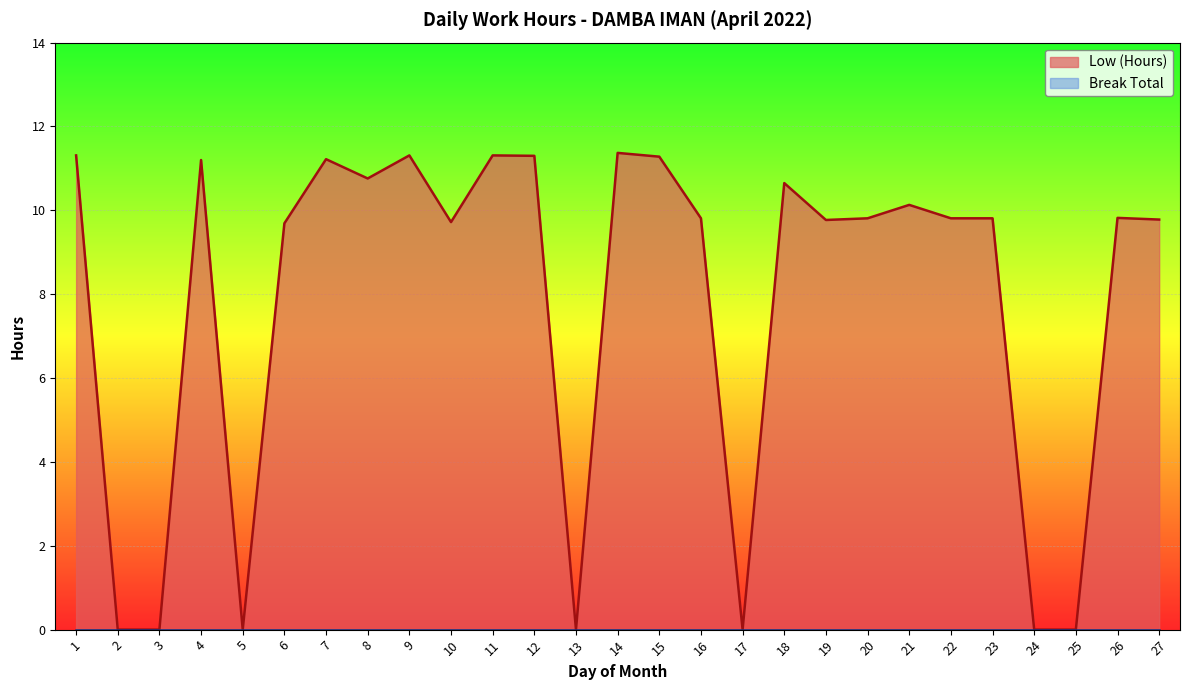

The chart shows a value of 14.9 at 10. True or false?

False